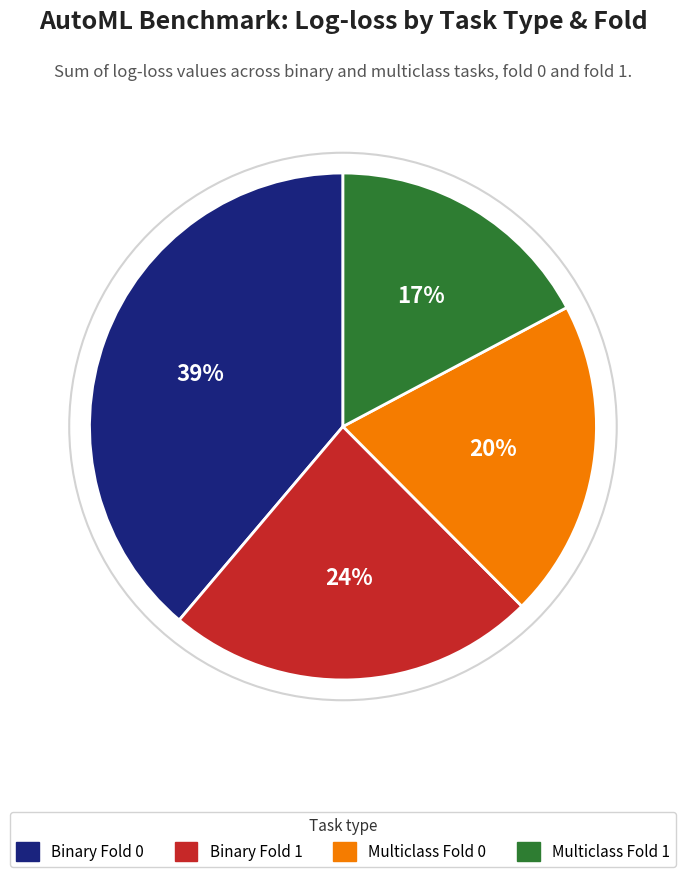

Does any single category account for the majority?

No